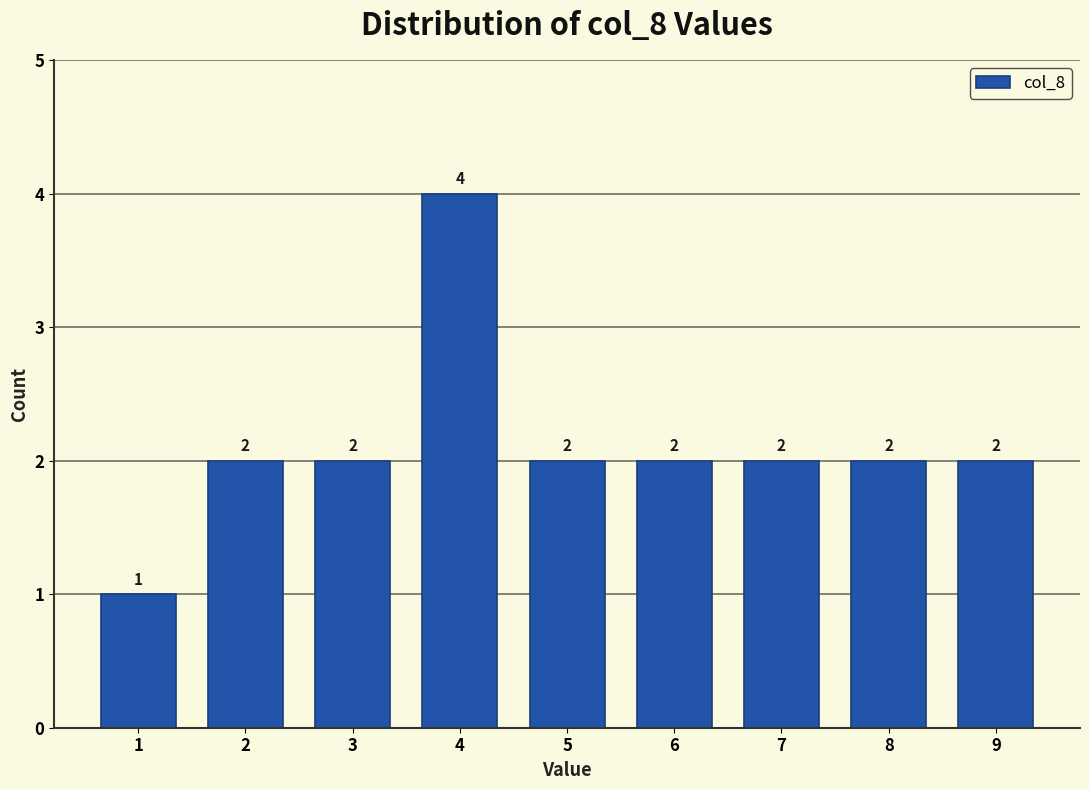

Reading left to right, transcribe this chart: for each bar, give the range it covers on the x-axis and its height.

0.5 to 1.5: 1
1.5 to 2.5: 2
2.5 to 3.5: 2
3.5 to 4.5: 4
4.5 to 5.5: 2
5.5 to 6.5: 2
6.5 to 7.5: 2
7.5 to 8.5: 2
8.5 to 9.5: 2